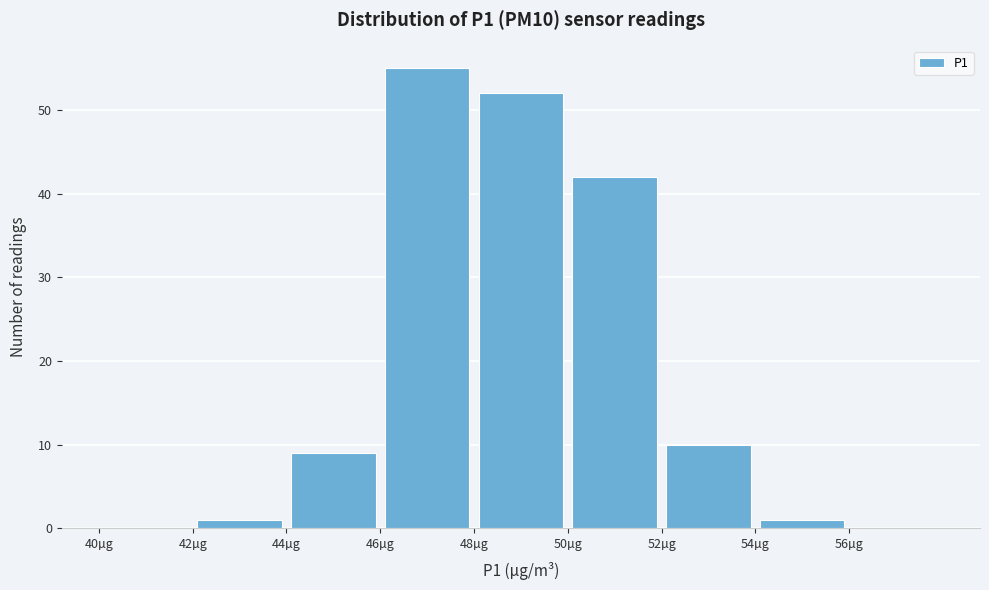

Over which range of the x-axis is the bar tallest?

46 to 48